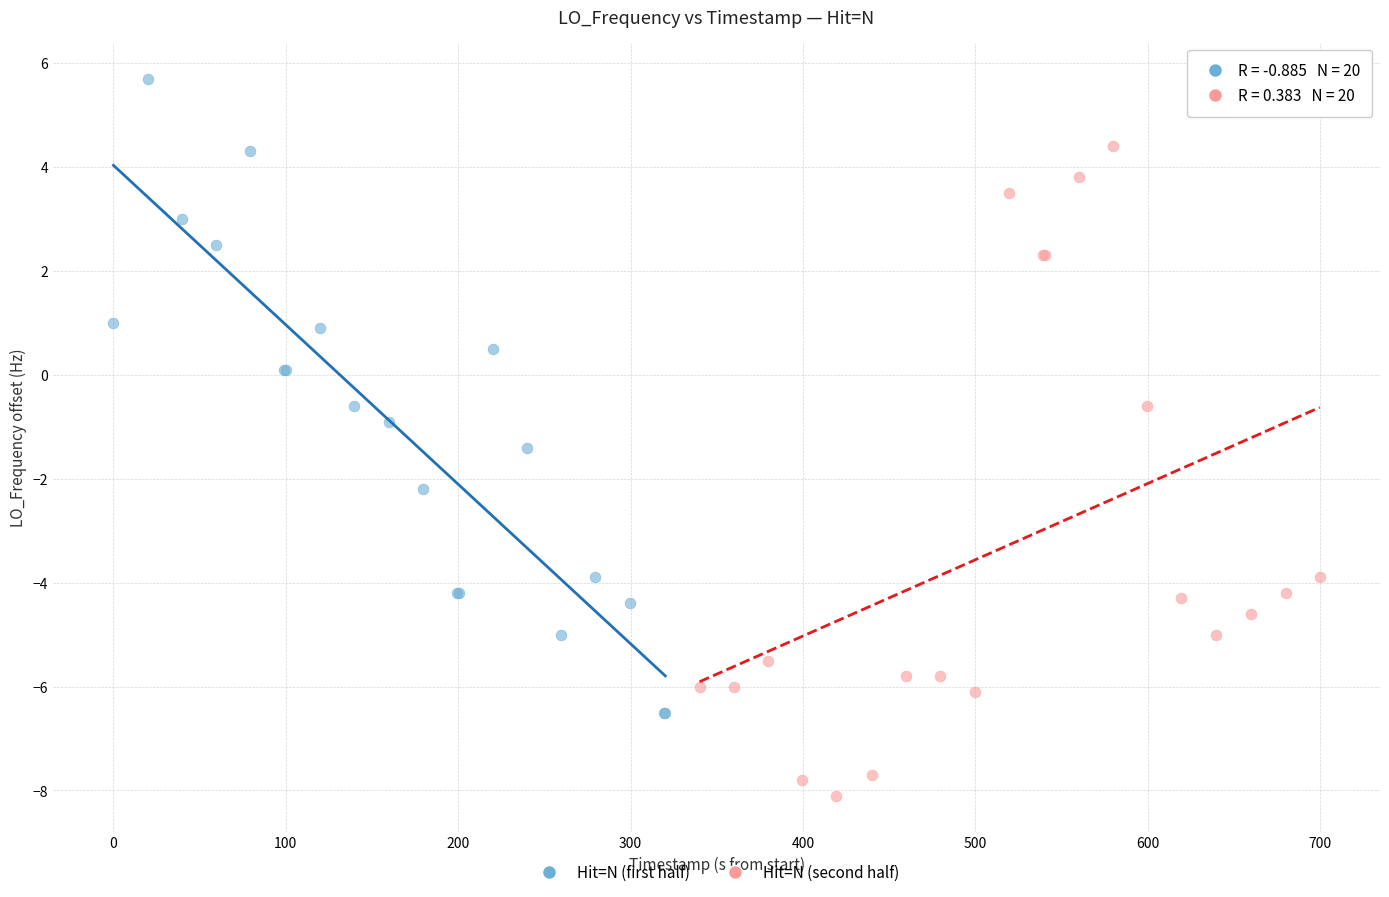

Which series contains the lowest Y value?

Hit=N (second half)